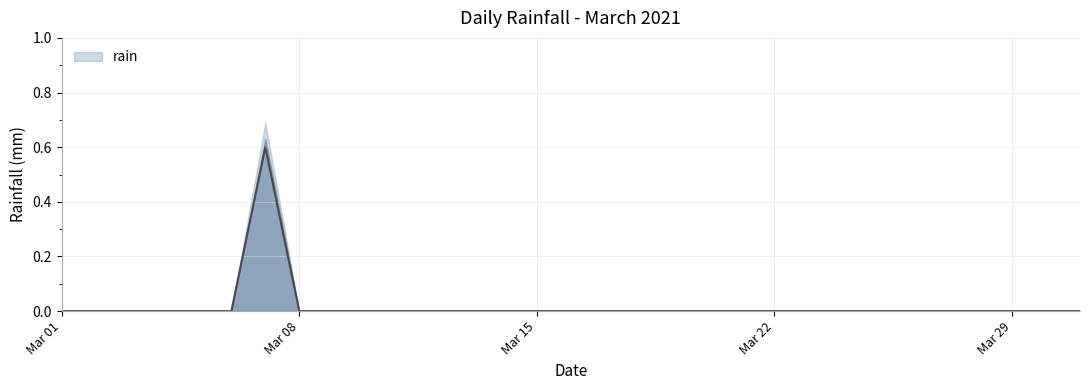

What is the maximum value shown in the chart?

0.6